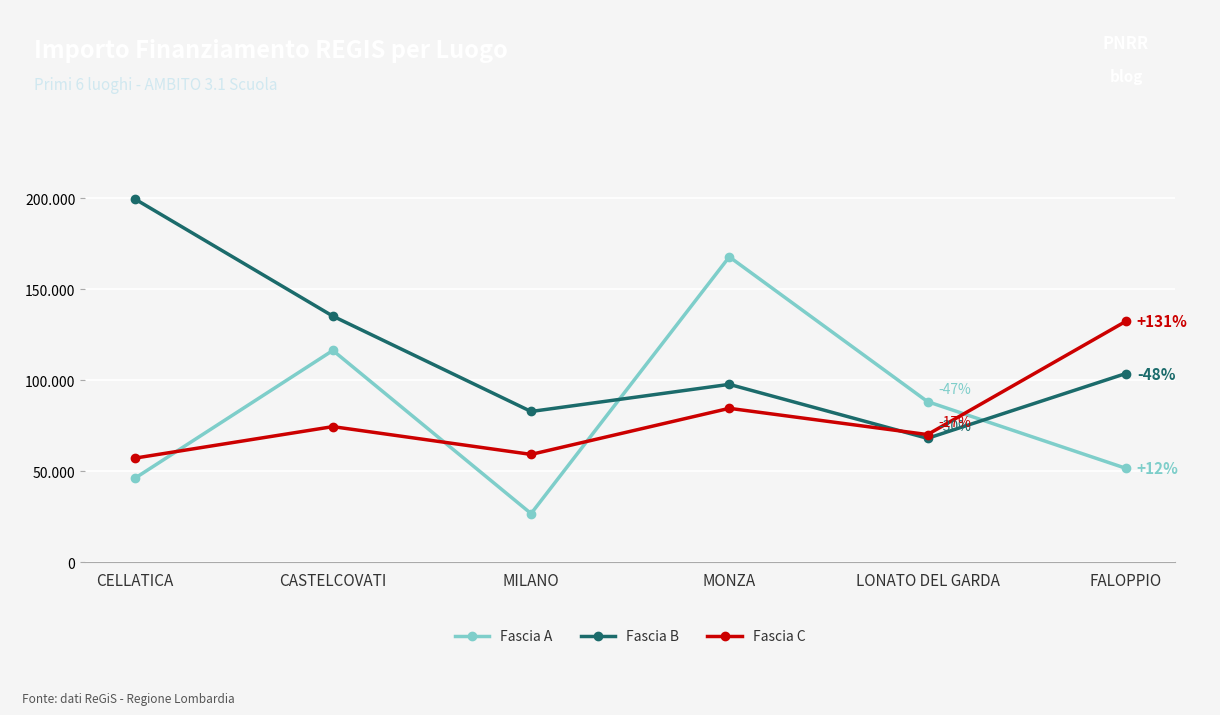

True or false: Fascia B and Fascia A cross at least once.

True